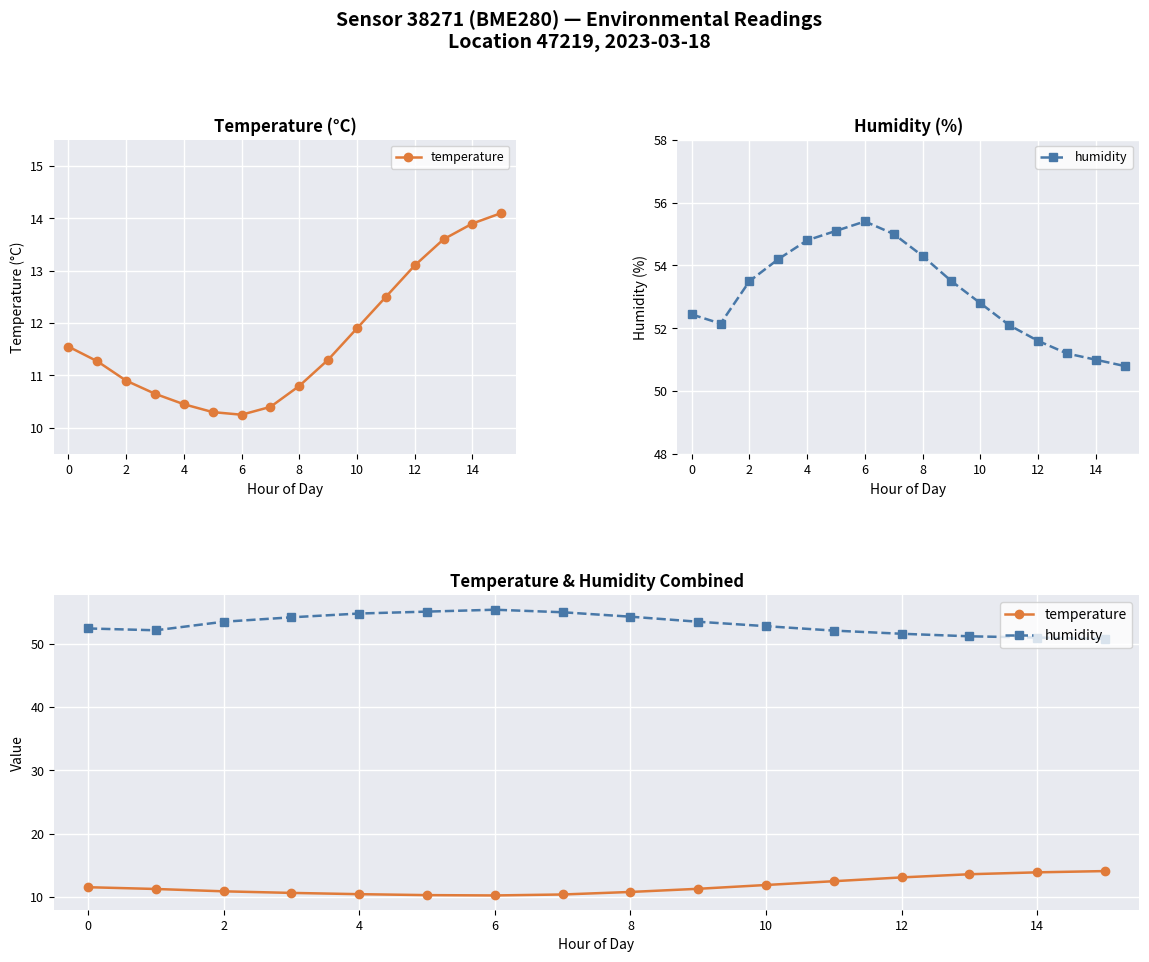

Is the value of humidity at 0 greater than the value of temperature at 0?

Yes